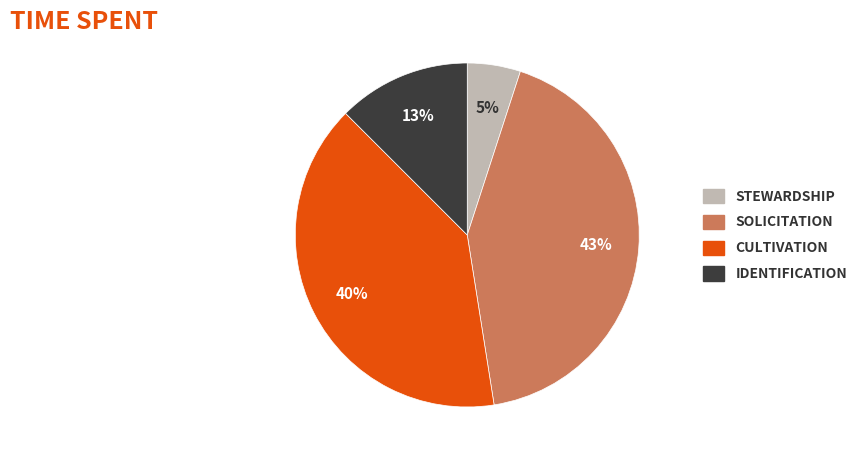

Is there any slice that represents more than half of the pie?

No